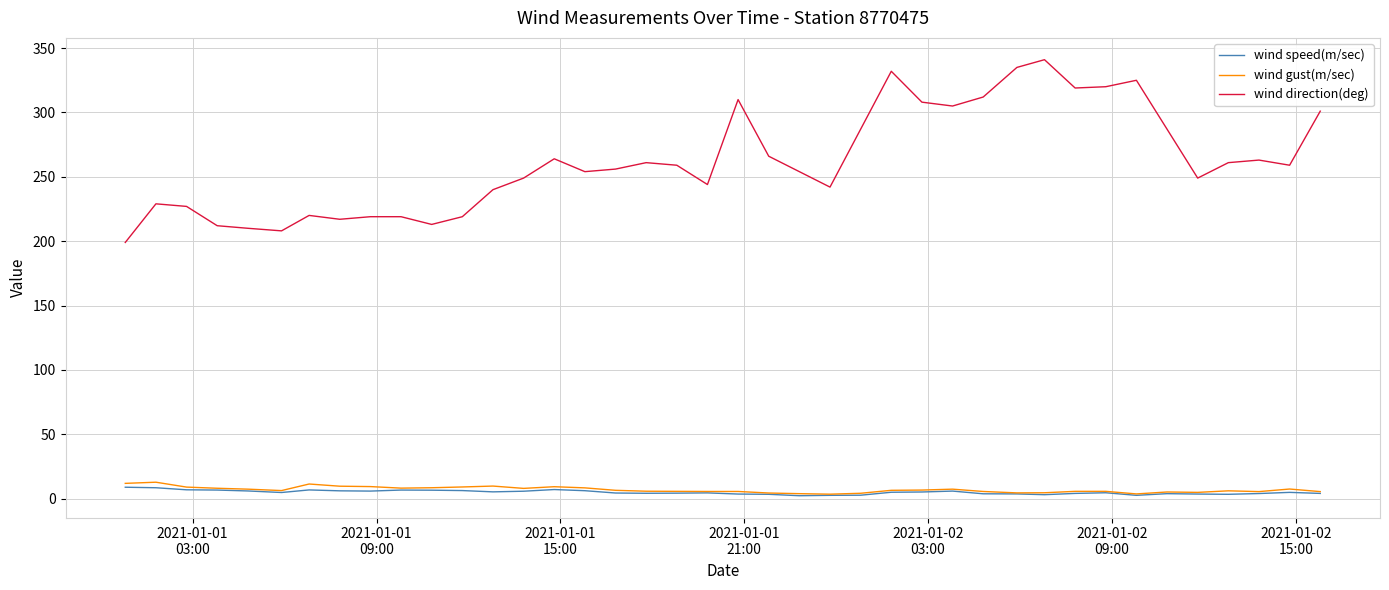

What is the difference between the second highest and second lowest values in the wind speed(m/sec) series?

5.9